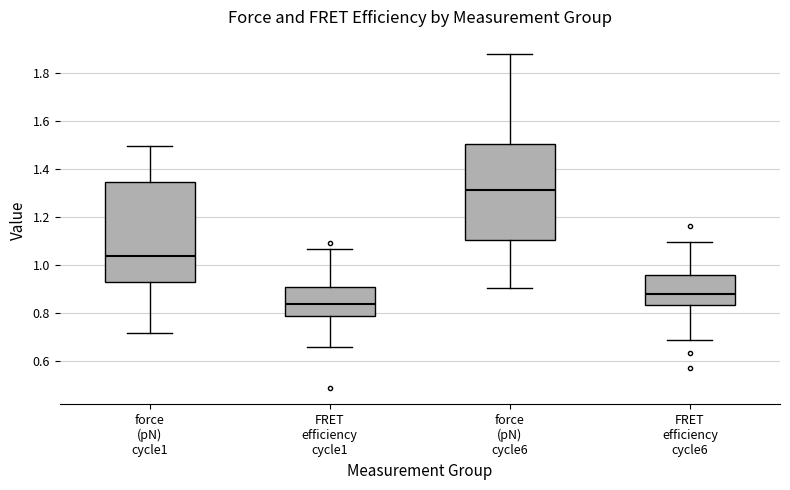

Where is the lower edge of the box for force (pN) cycle1 on the y-axis? The values are not printed on the chart, so give them approximately, as read against the axis.

0.92